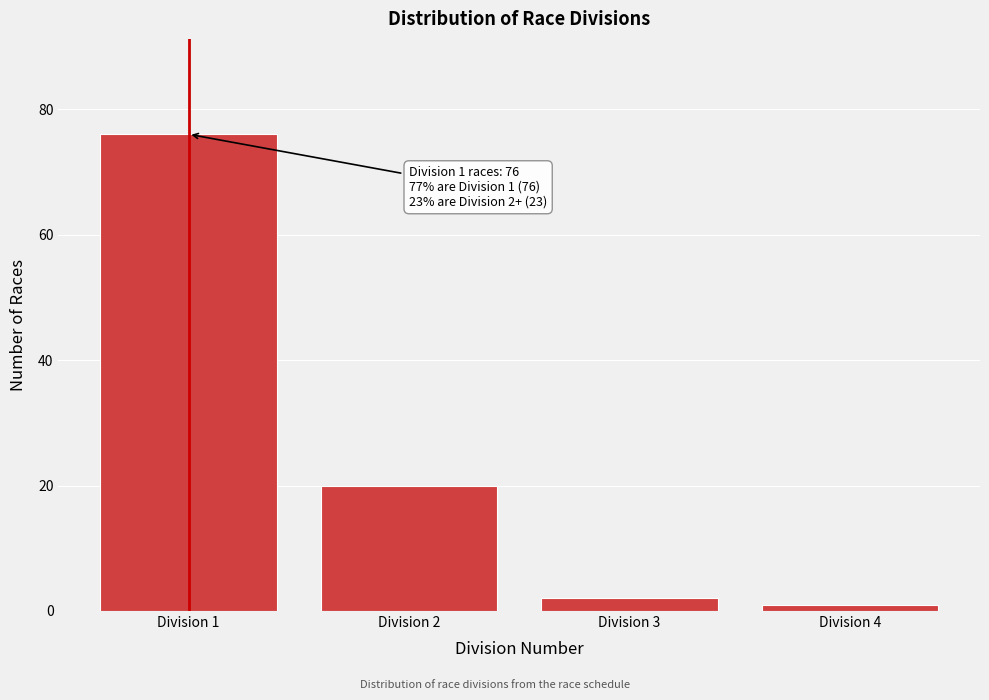

Reading left to right, transcribe all the data shown in this chart.

76	20	2	1